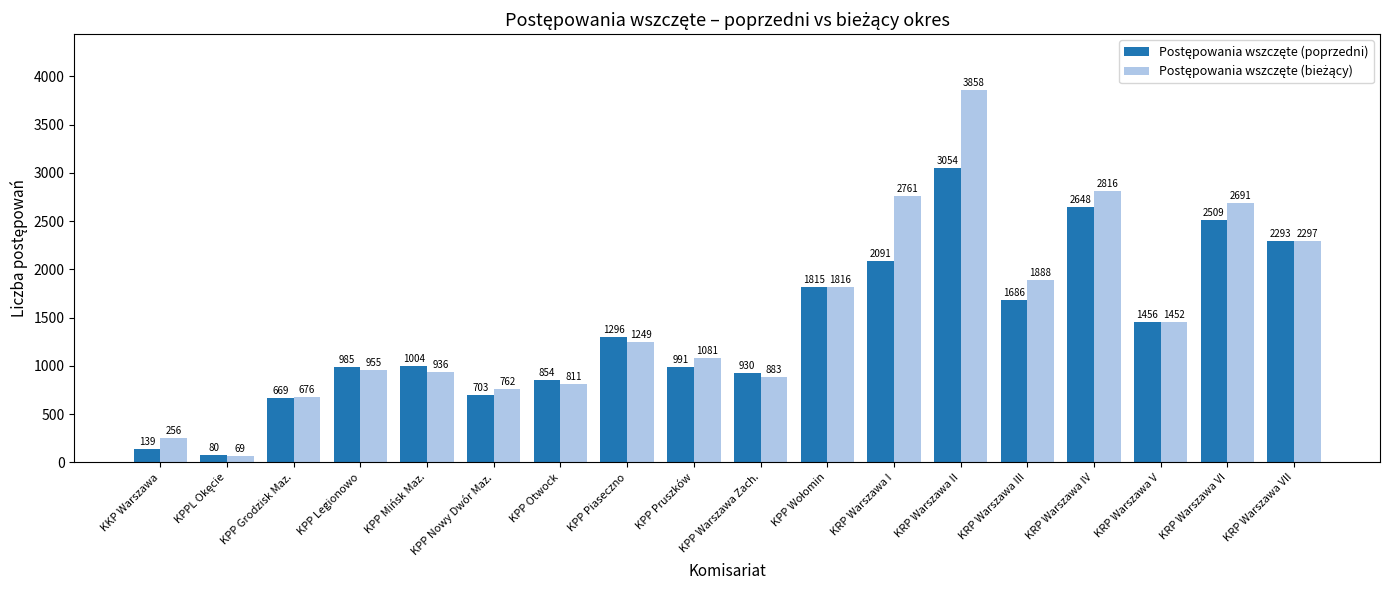

What is the greatest value displayed?

3858